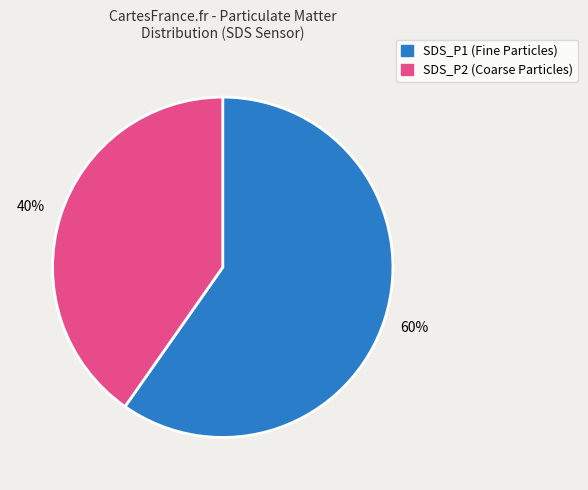

Which category has the smallest portion of the pie?

SDS_P2